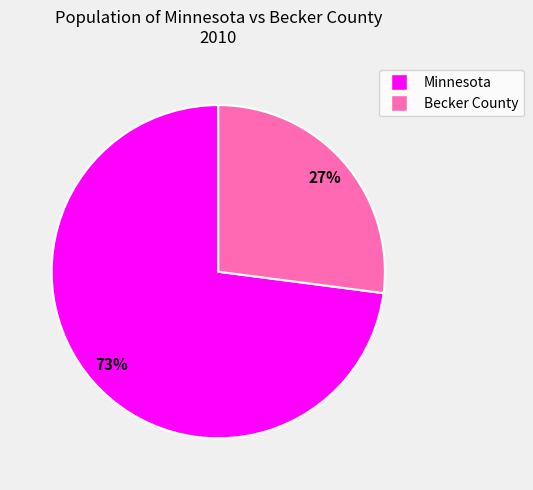

True or false: Minnesota accounts for 81% of the total.

False